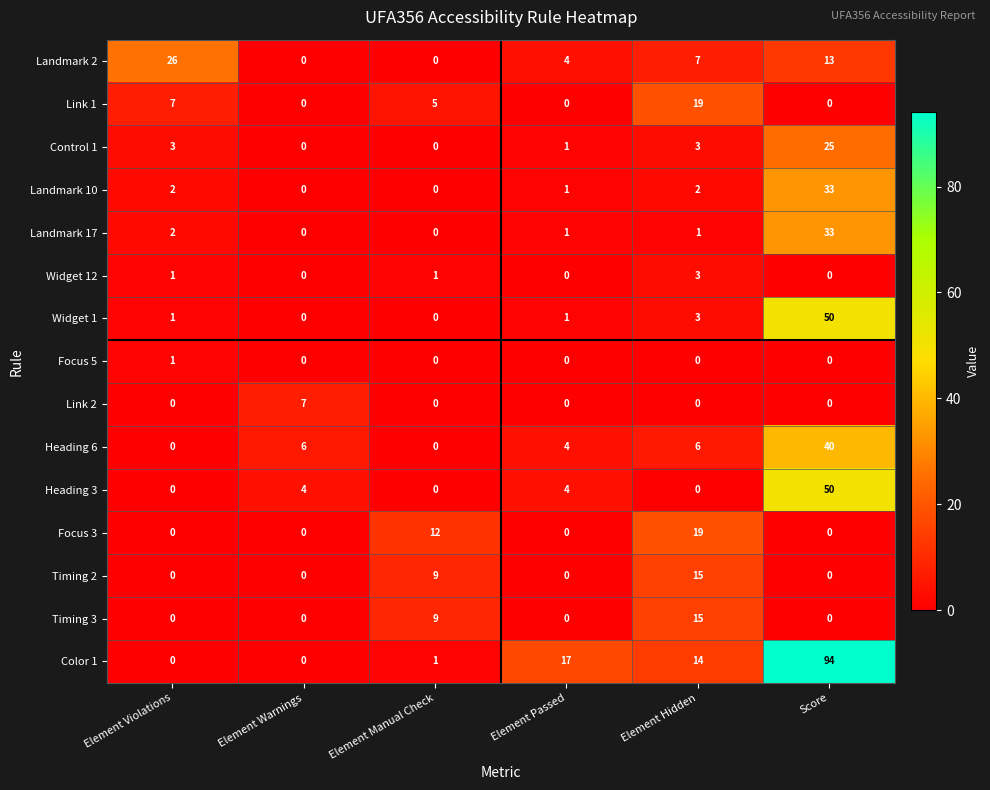

What is the difference between the highest and lowest values at Score?

94